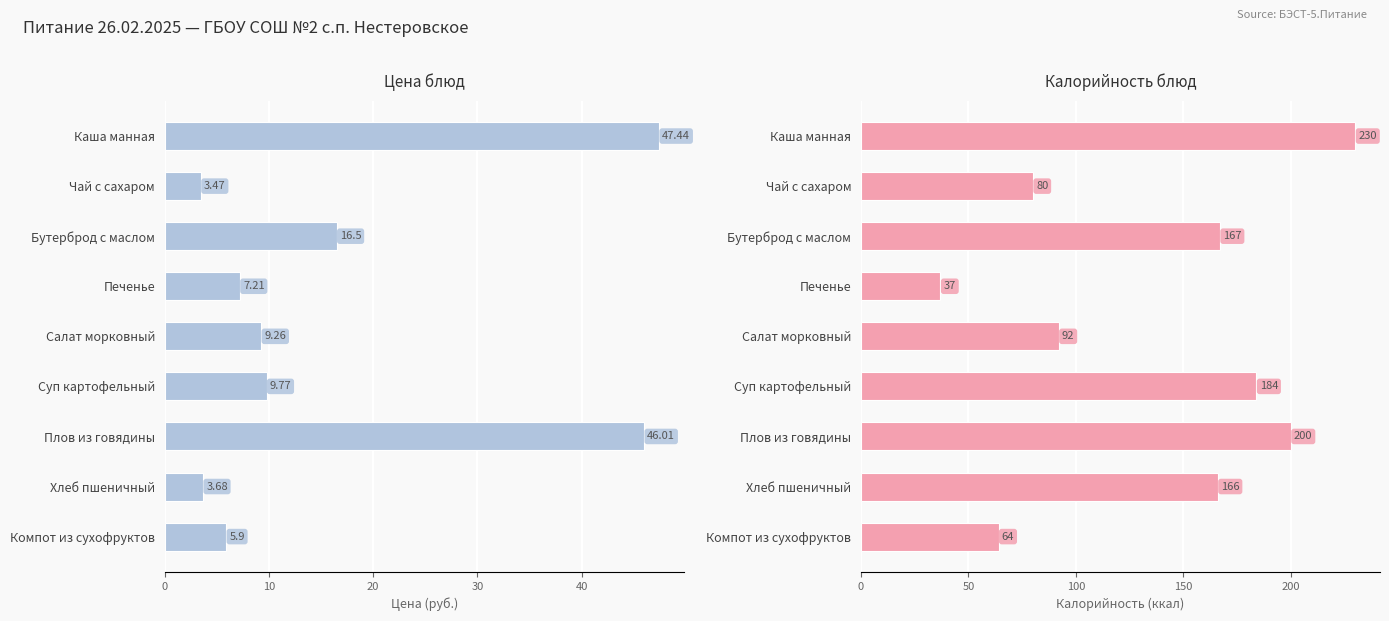

Rank the series at Салат морковный from lowest to highest value.

Цена, Калорийность